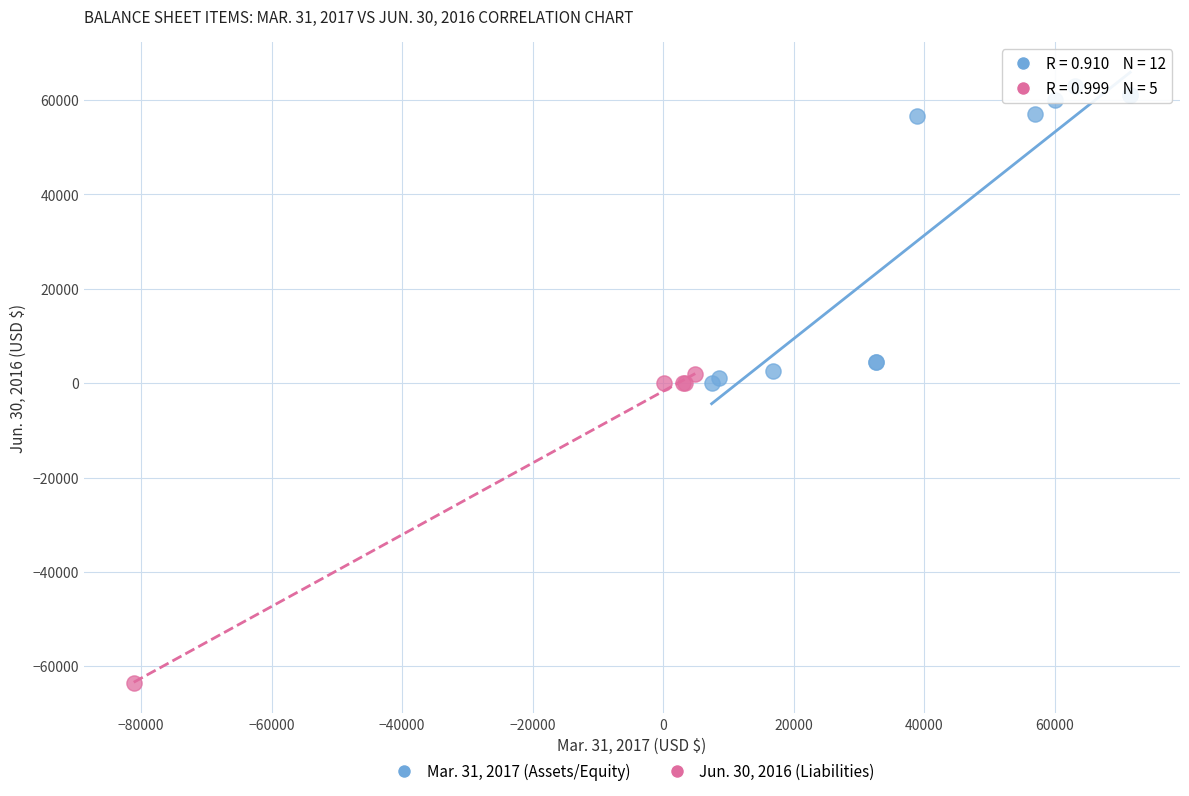

Which series has the widest spread of Y values?

Jun. 30, 2016 (Liabilities)